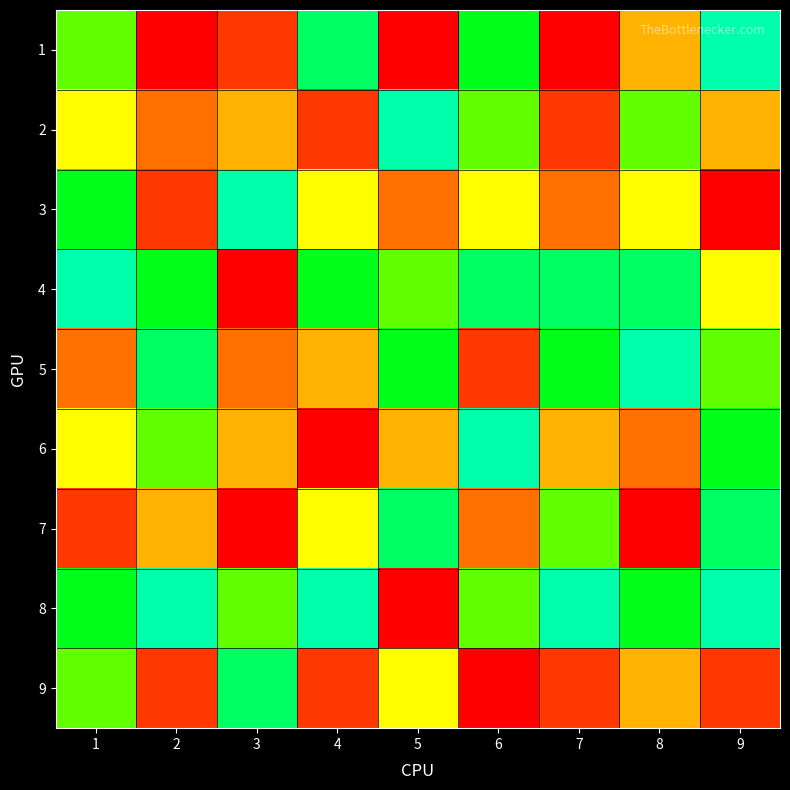

Rank the series by their maximum value, from lowest to highest.

2, 5, 1, 3, 4, 6, 7, 8, 9